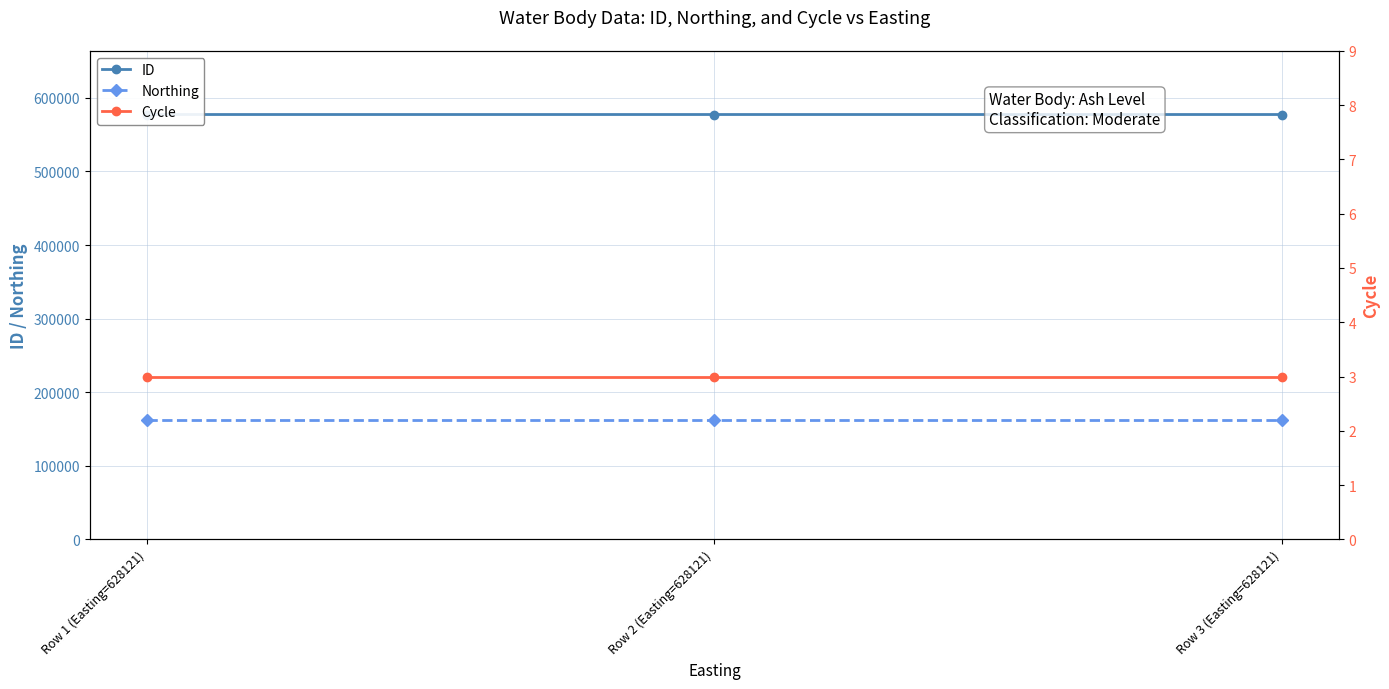

Where is ID nearest to the value 577293?

Row 2 (Easting=628121)